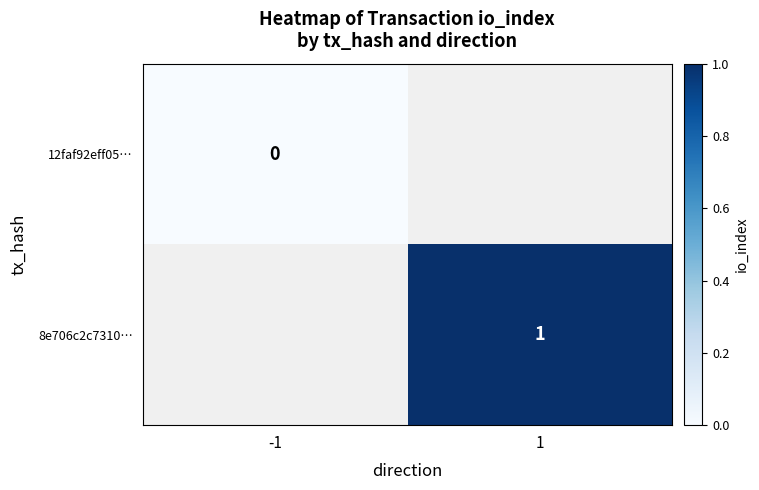

Is it true that 8e706c2c7310… equals 0 at 1?

False